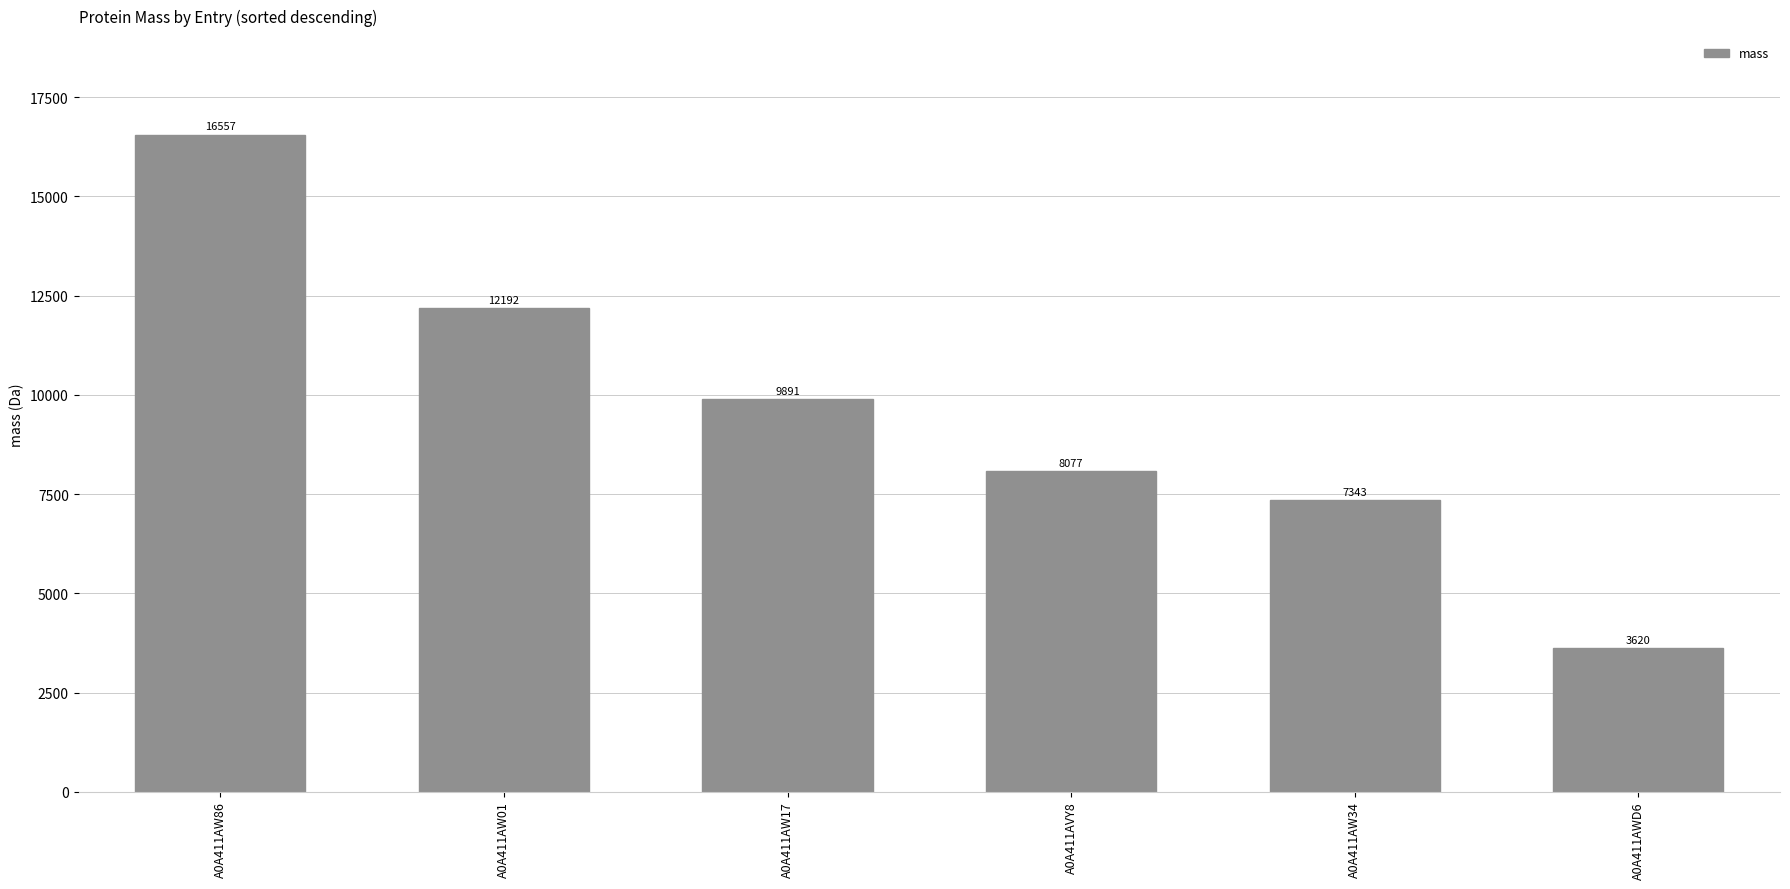

The chart shows a value of 3400.5 at A0A411AVY8. True or false?

False